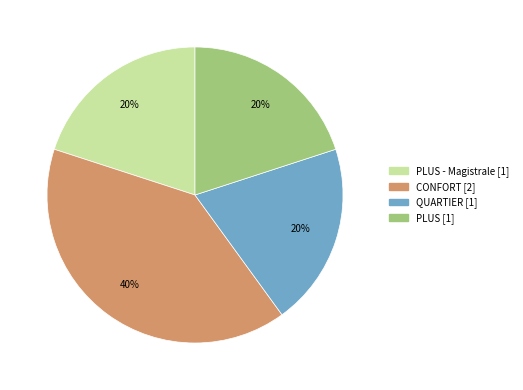

To the nearest percent, what is the average slice percentage?

25%